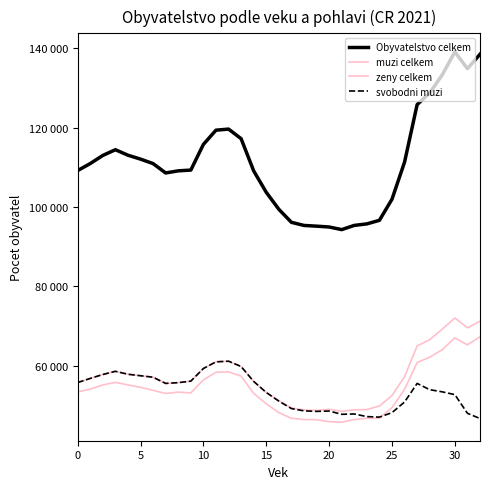

True or false: Obyvatelstvo celkem has more than 0 points higher than both neighbors.

True